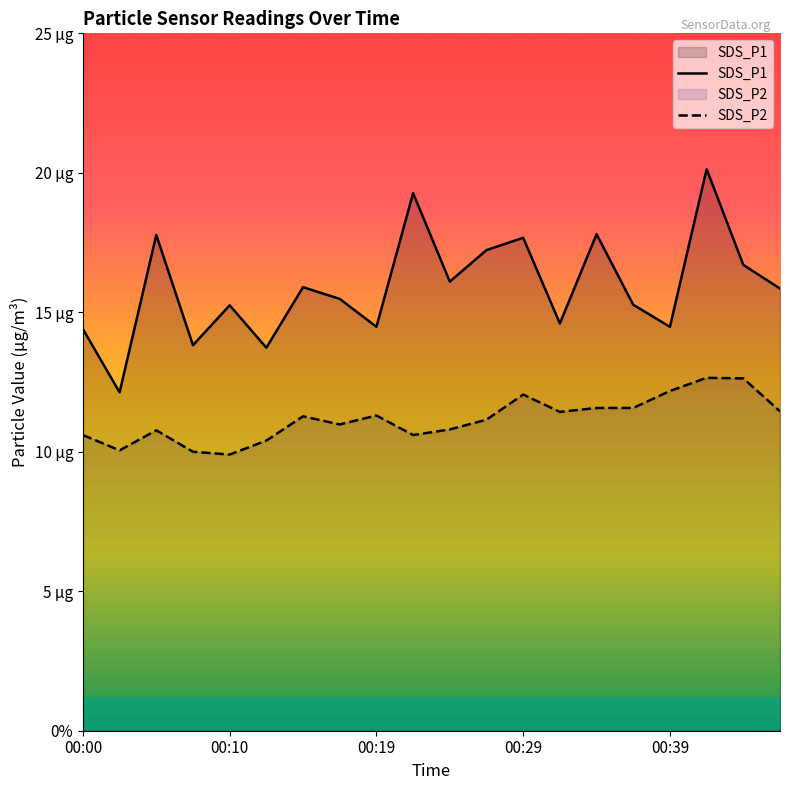

Which series has the largest total across all categories?

SDS_P1